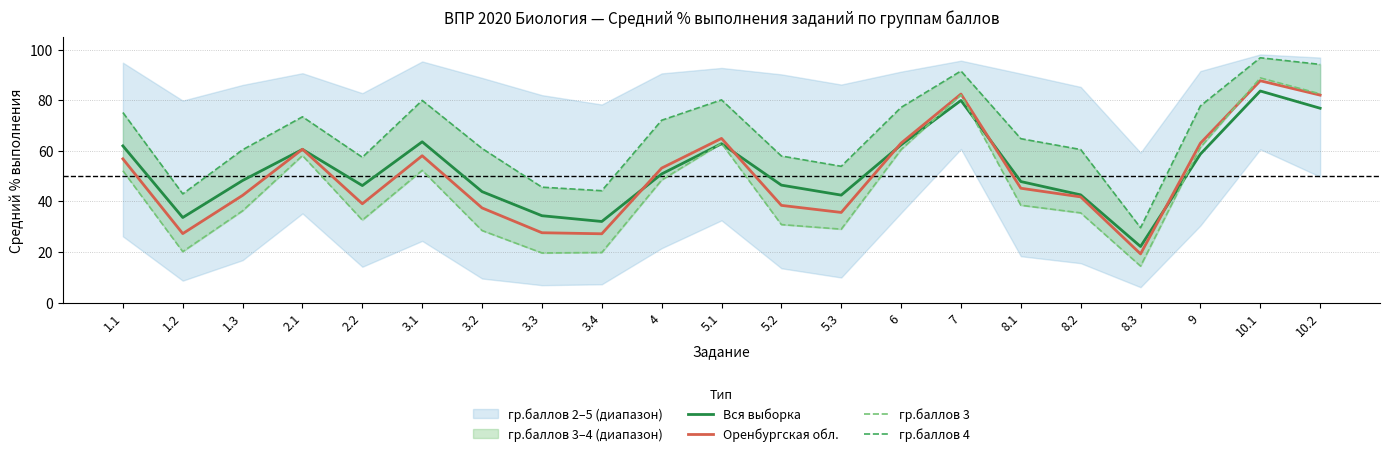

What is the lowest value of the гр.баллов 3 series?

14.4